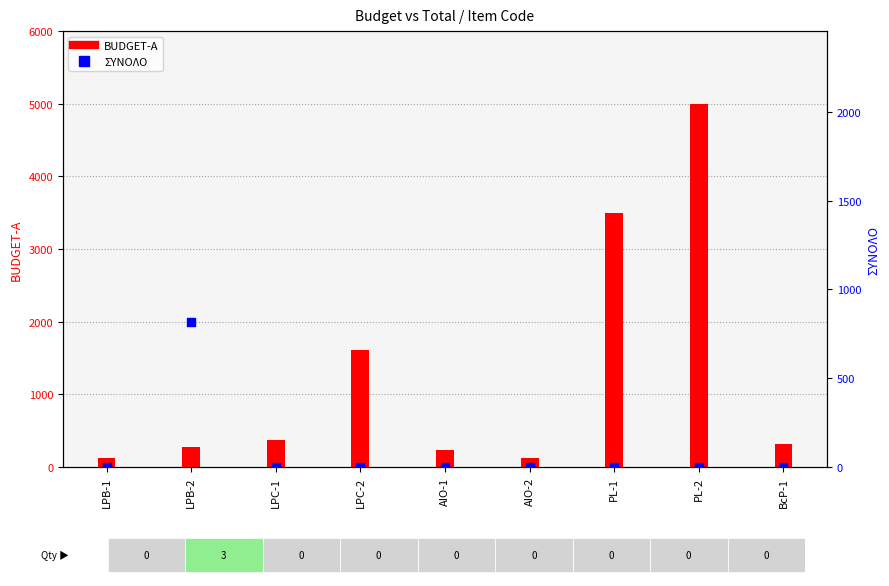

What is the total value across all series at PL-2?

5000.0